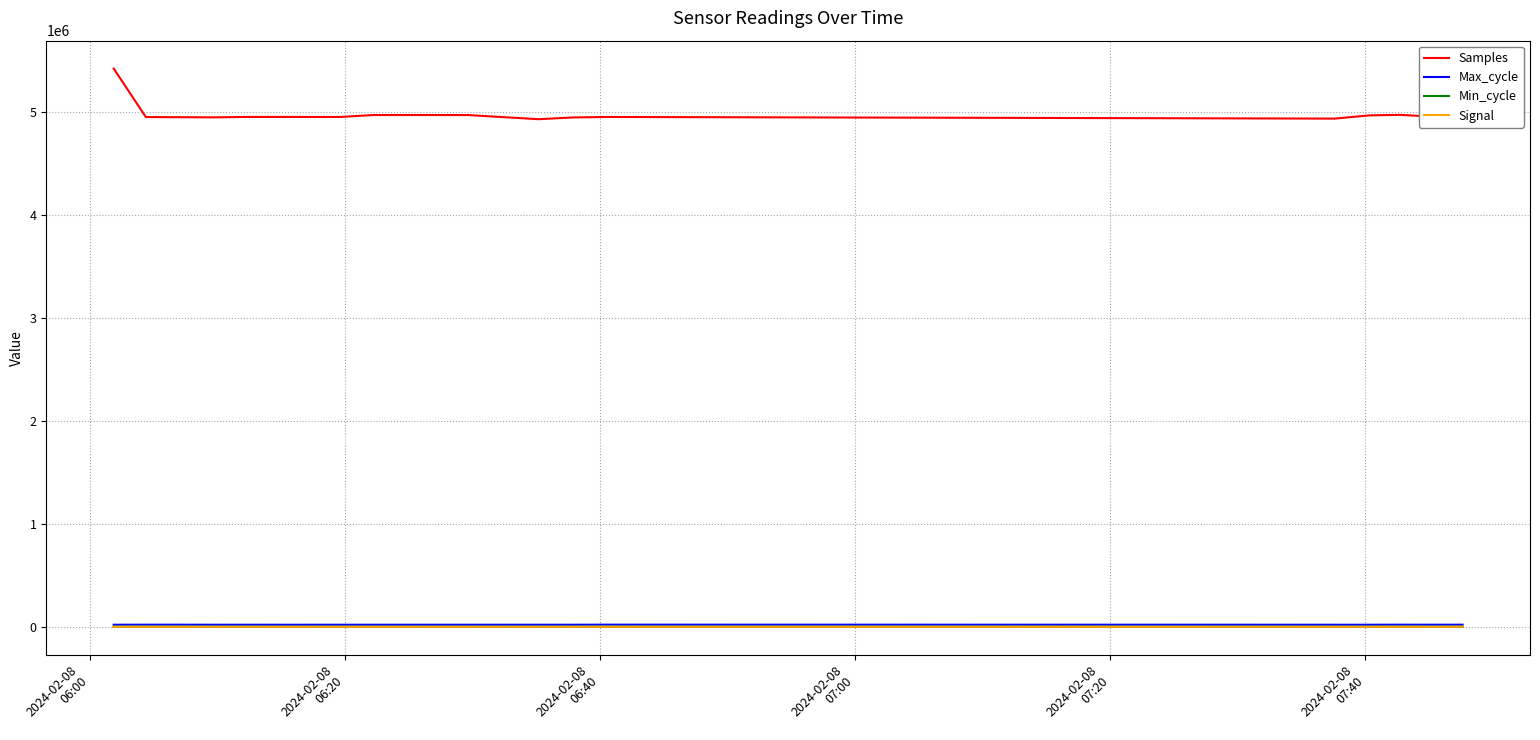

What is the sum of all Max_cycle values?

401011